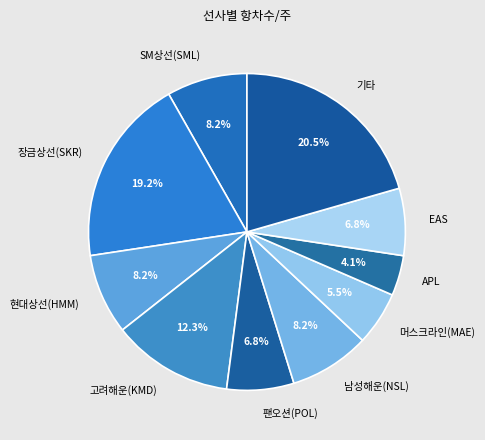

Does any single category account for the majority?

No